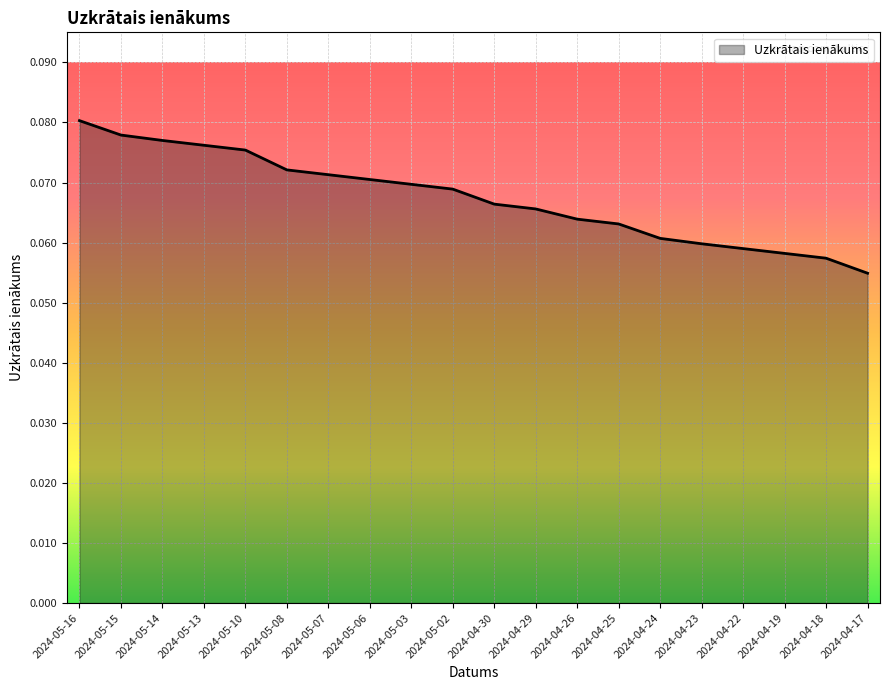

Rank the categories by value from highest to lowest.

2024-05-16, 2024-05-15, 2024-05-14, 2024-05-13, 2024-05-10, 2024-05-08, 2024-05-07, 2024-05-06, 2024-05-03, 2024-05-02, 2024-04-30, 2024-04-29, 2024-04-26, 2024-04-25, 2024-04-24, 2024-04-23, 2024-04-22, 2024-04-19, 2024-04-18, 2024-04-17